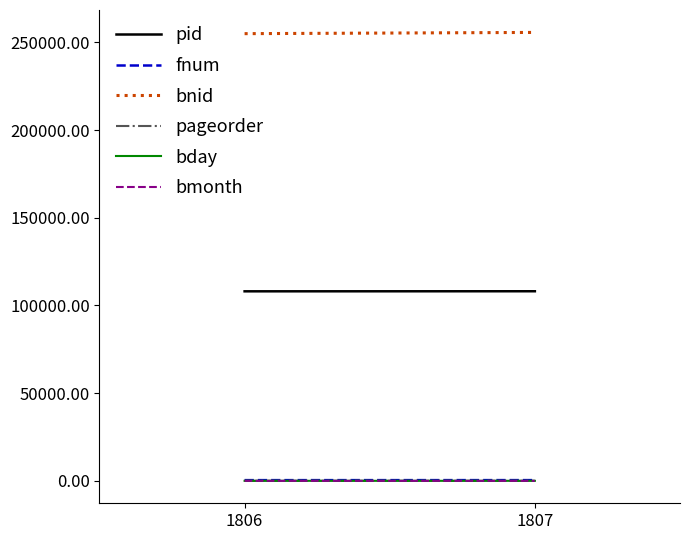

The pid series shows 108068 at 1806. True or false?

True